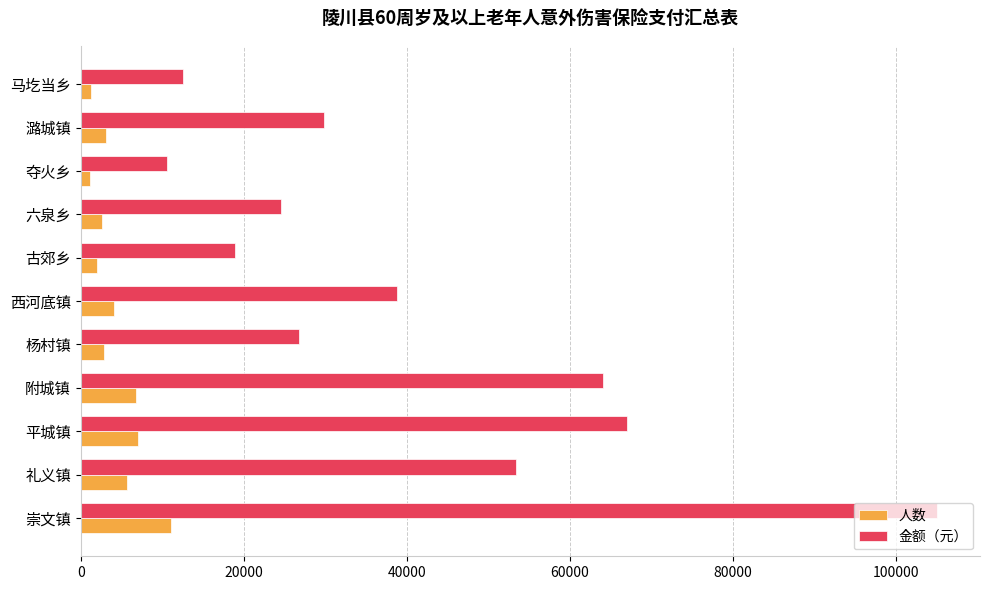

At which label is 人数 closest to 6088?

礼义镇